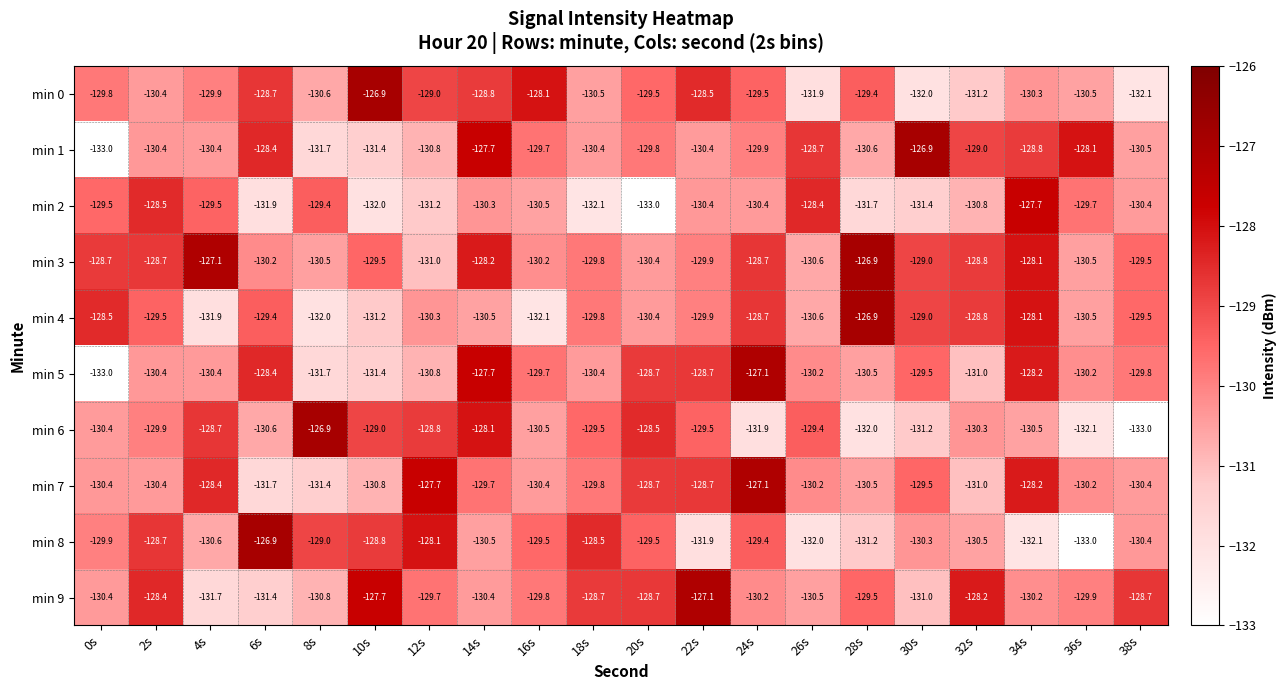

What is the greatest value displayed?

-126.9